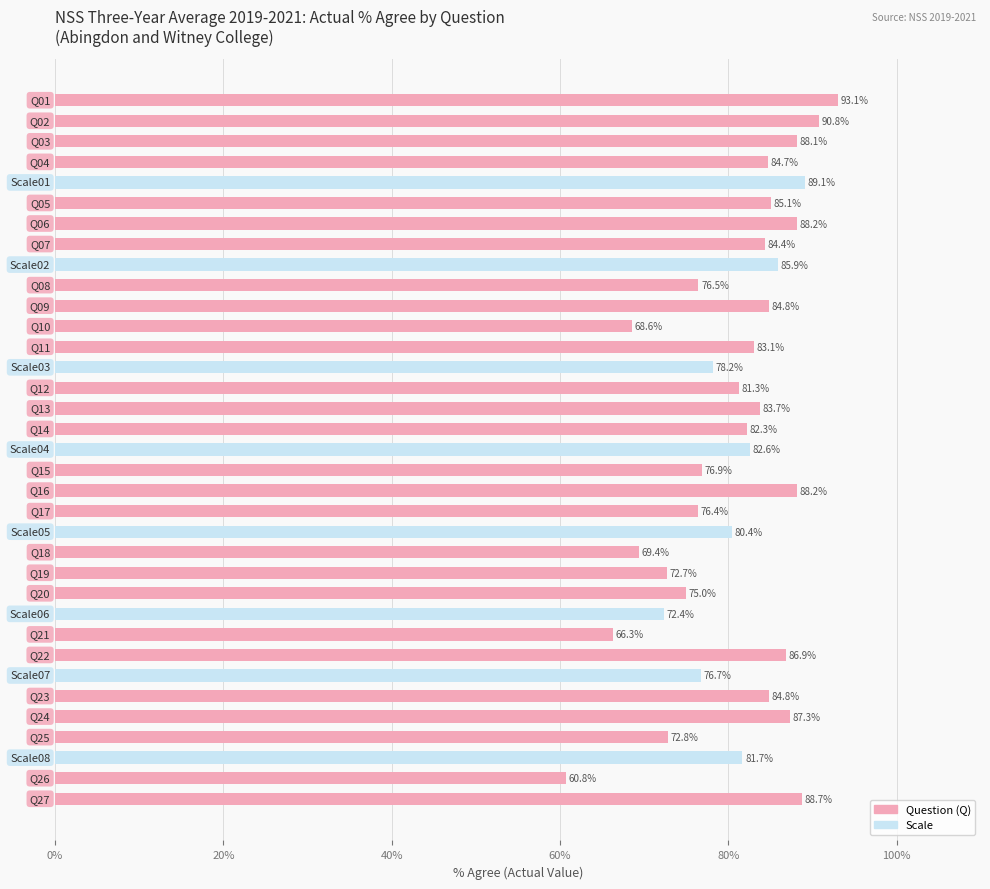

What is the label of the 4th bar from the right?

Q25